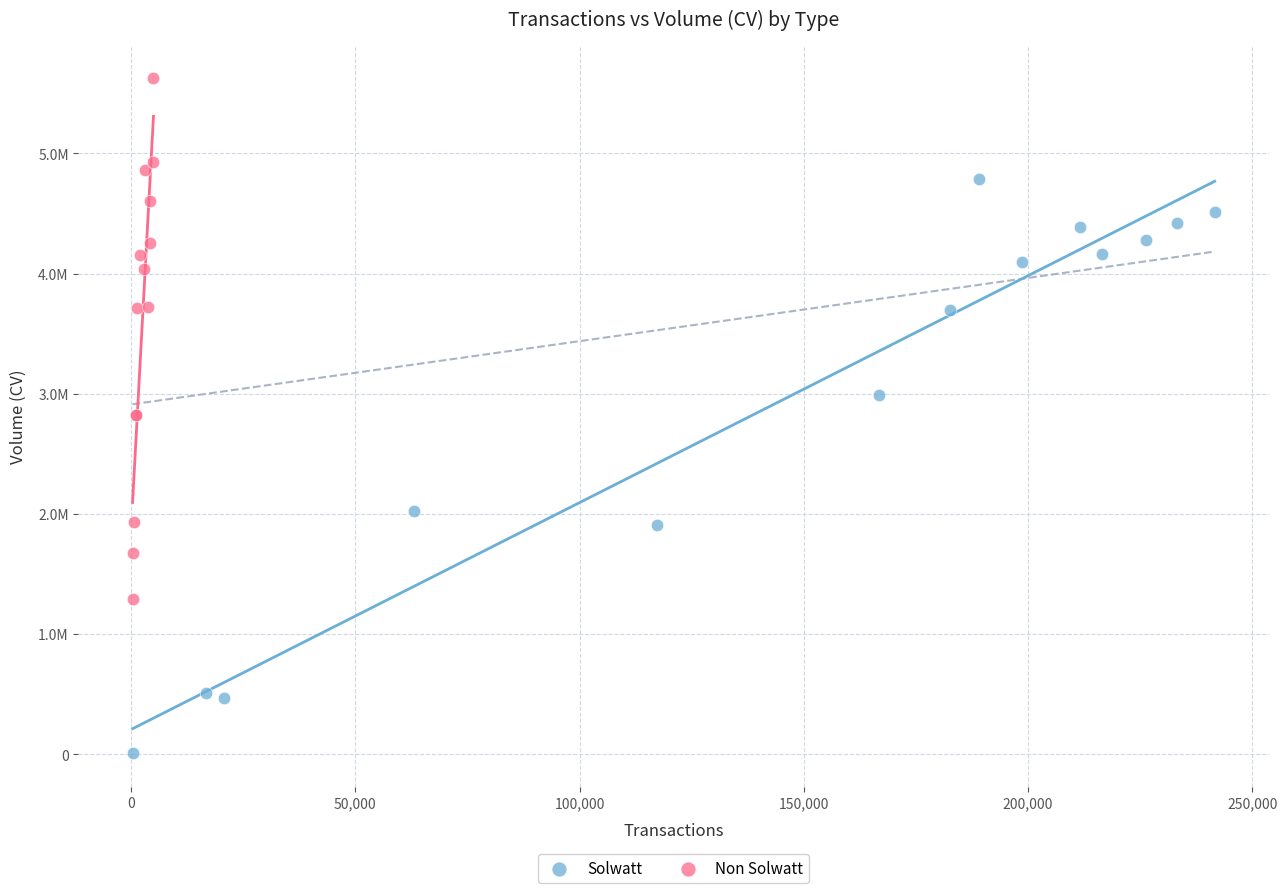

Which series contains the lowest Y value?

Solwatt